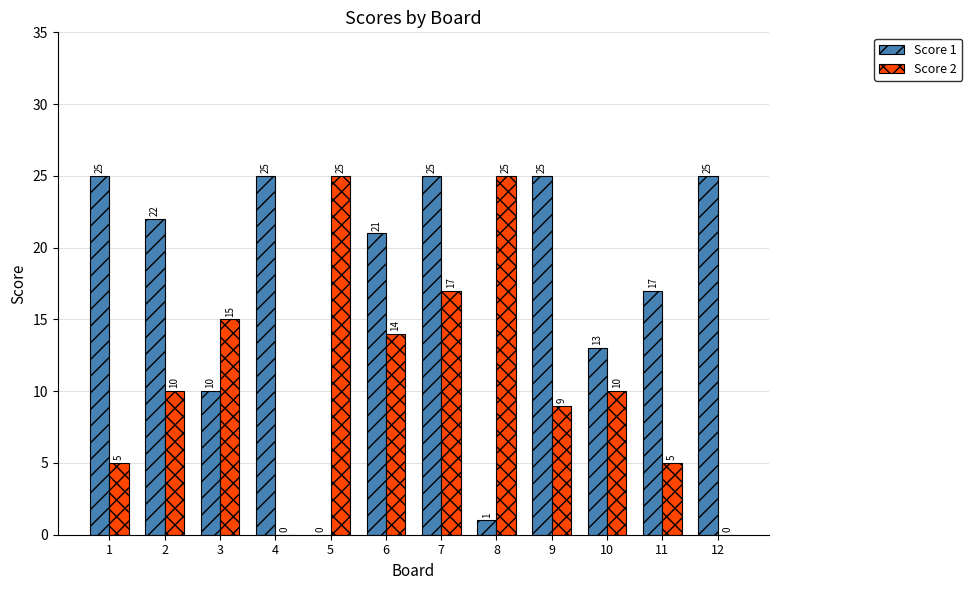

The Score 1 series shows 0 at 5. True or false?

True